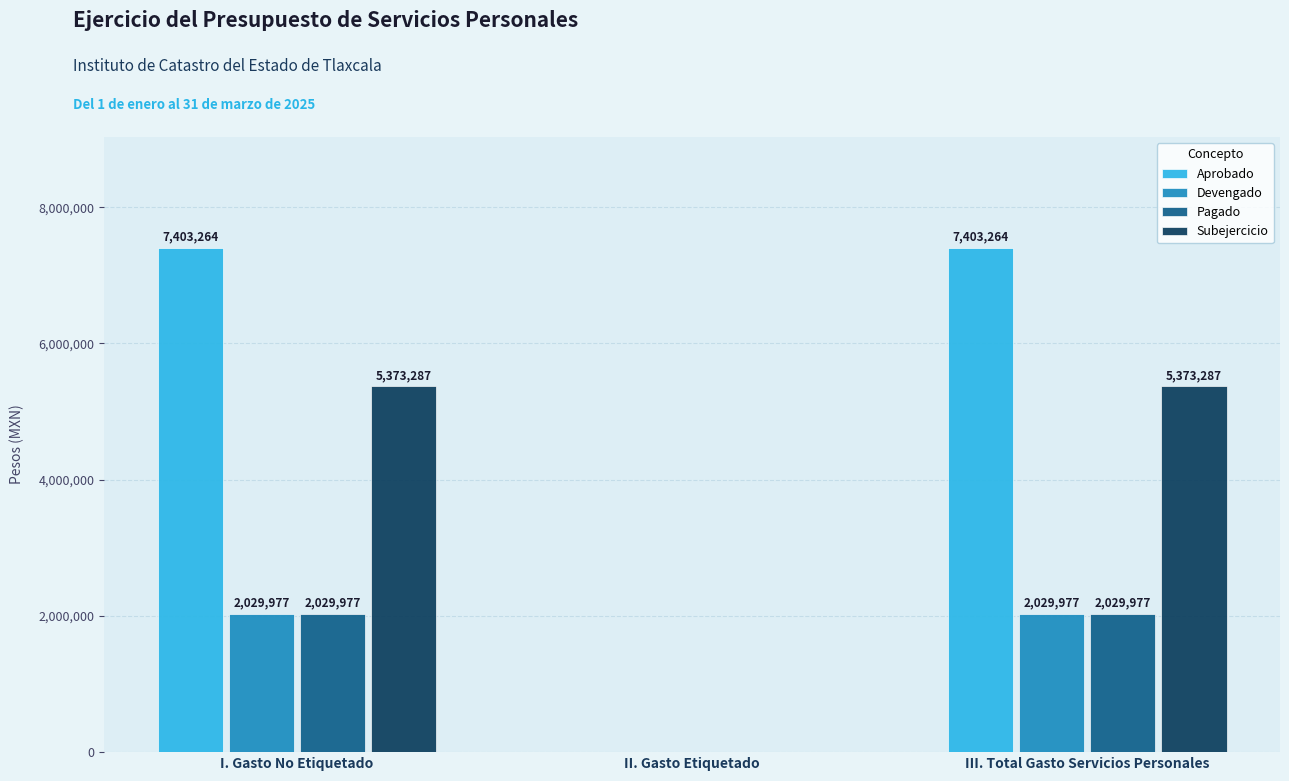

The value of Pagado at III. Total Gasto Servicios Personales is 2932881. True or false?

False